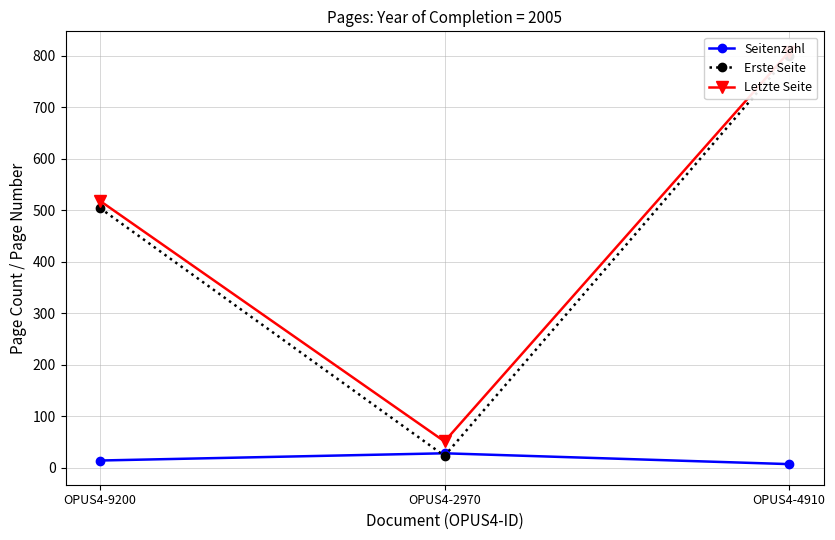

Is the value of Letzte Seite at OPUS4-9200 greater than the value of Erste Seite at OPUS4-4910?

No